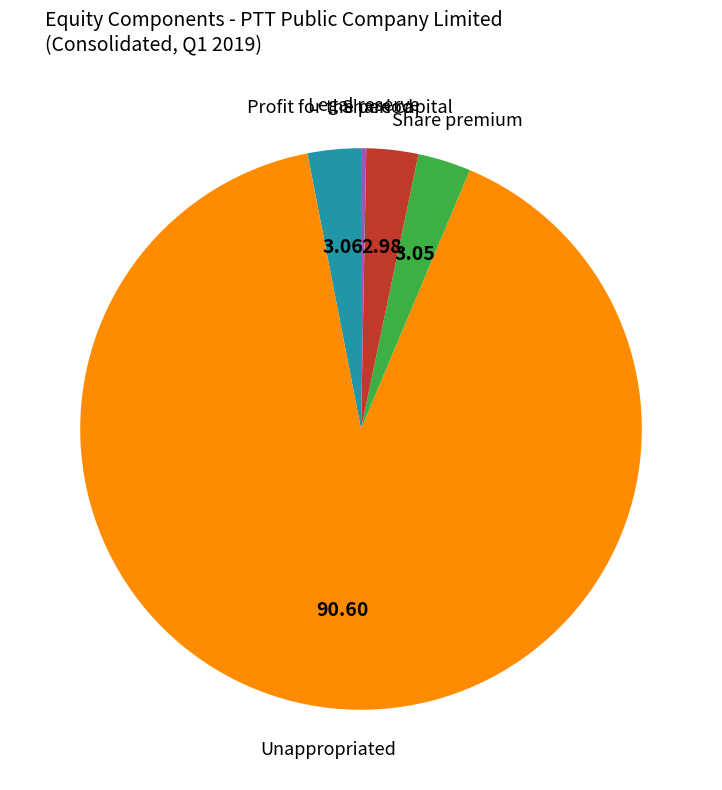

Does any single category account for the majority?

Yes